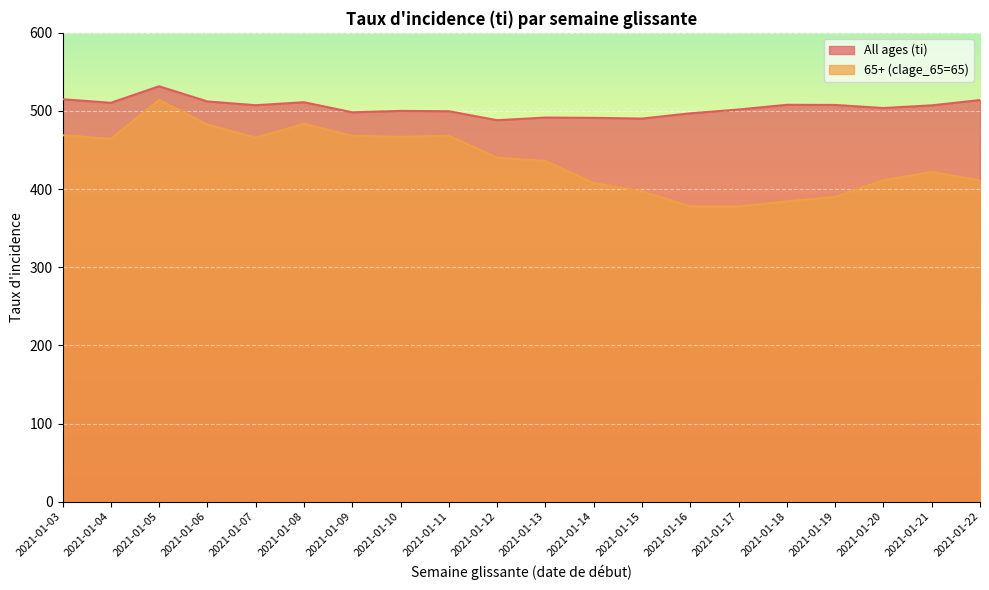

What is the lowest value of the 65+ (clage_65=65) series?

377.8